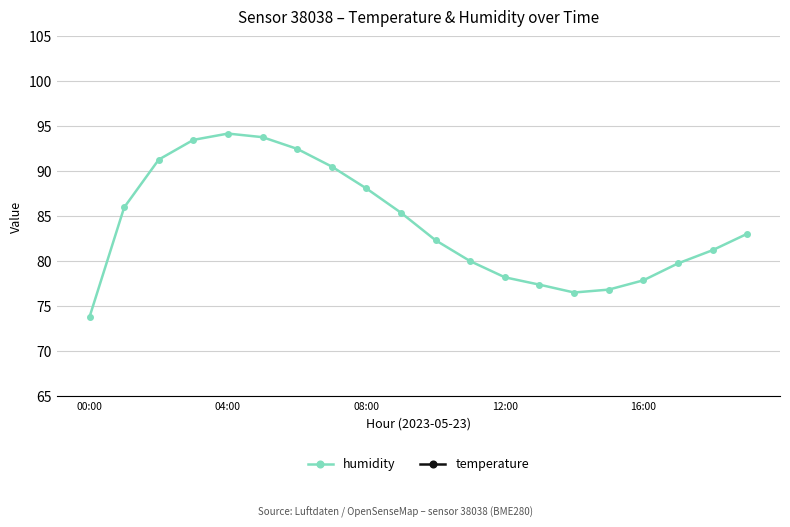

What is the difference between the maximum and minimum values in the temperature series?

1.3